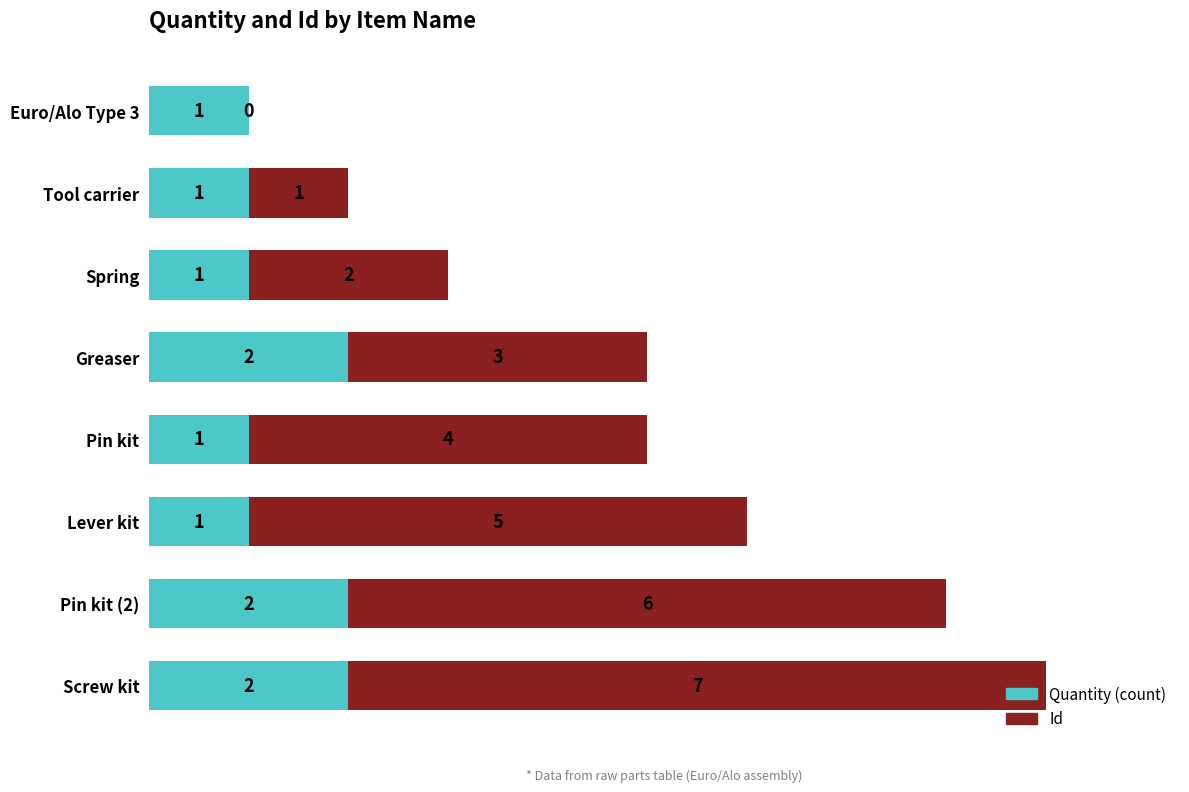

What is the sum of all Quantity (count) values?

11